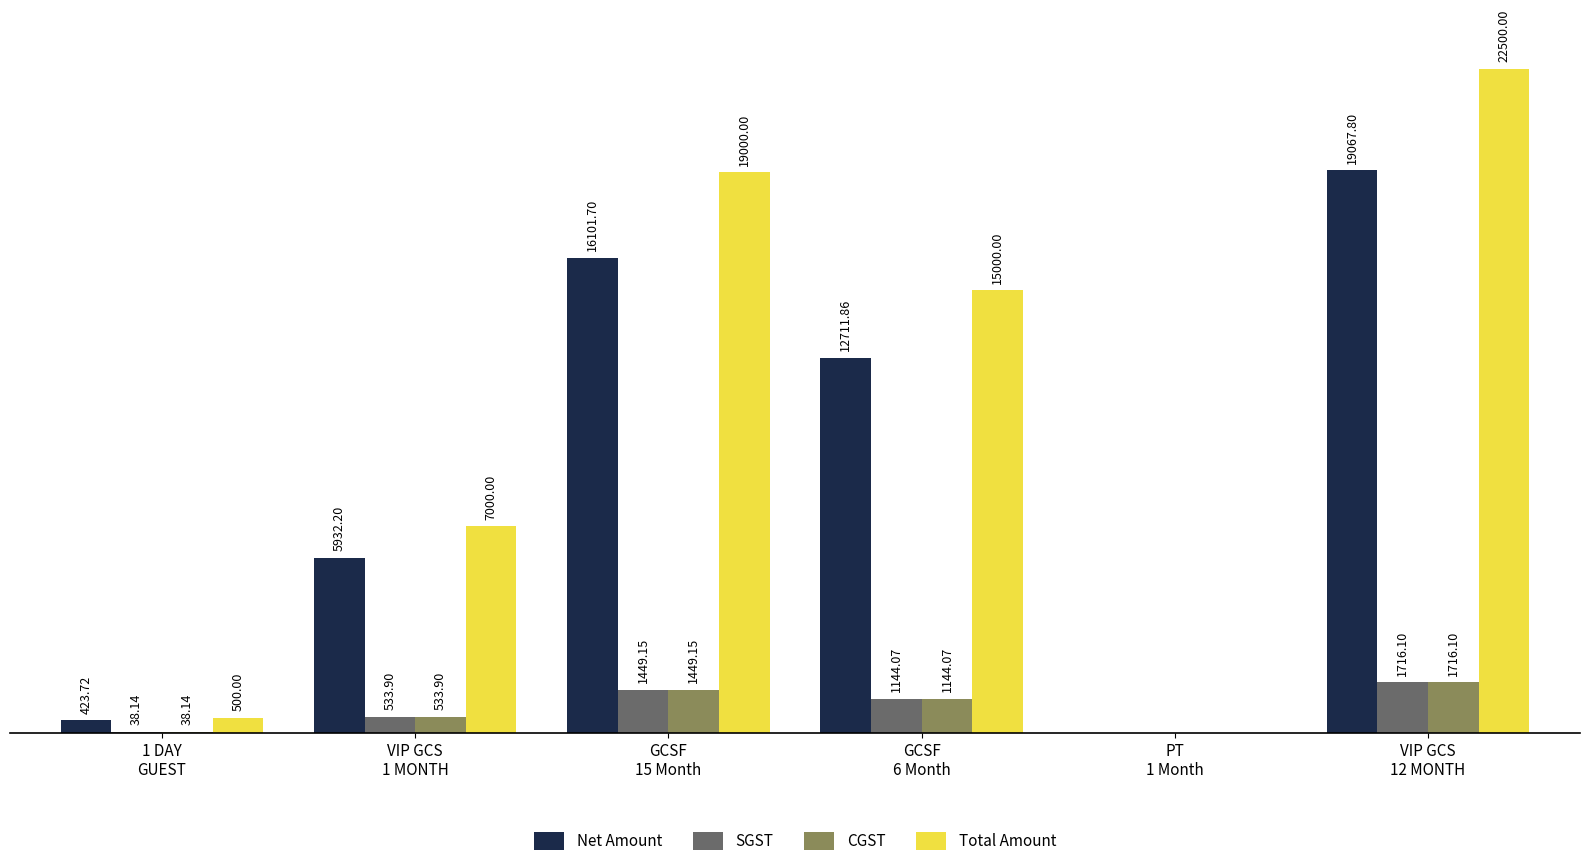

Which series has the largest total across all categories?

Total Amount